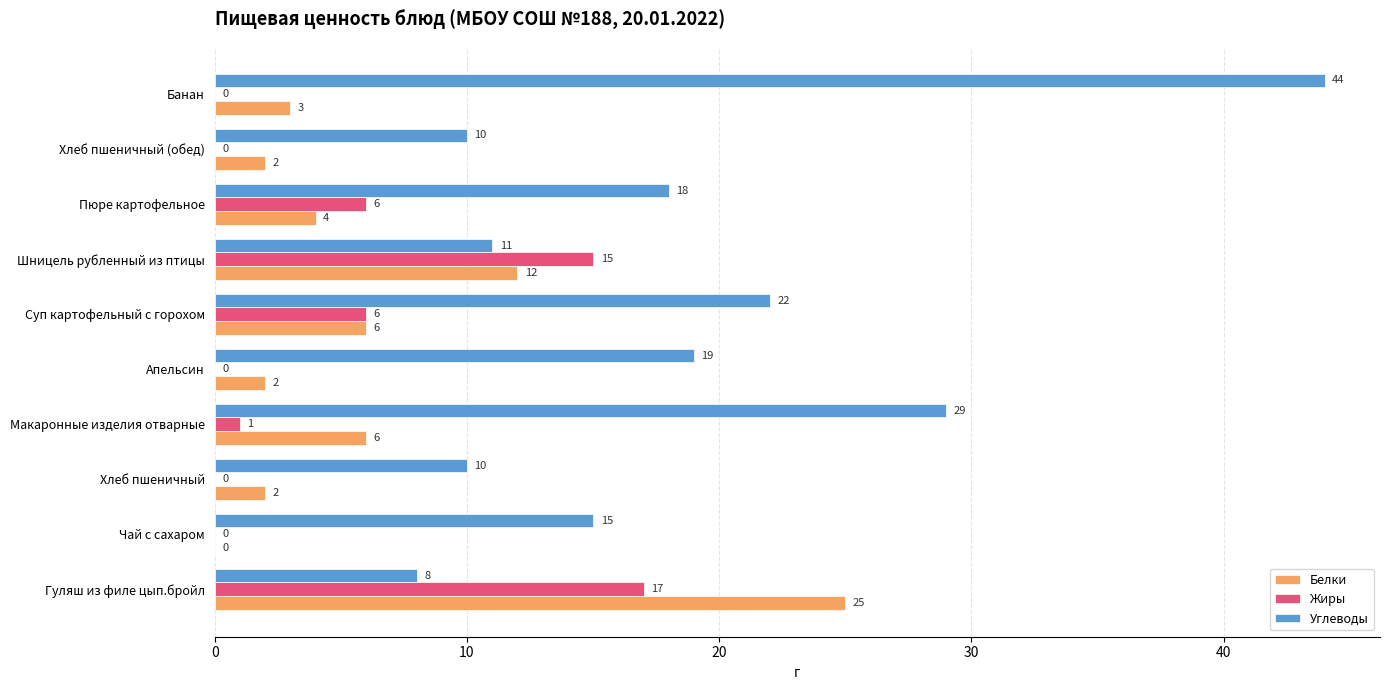

What is the sum of all Белки values?

62